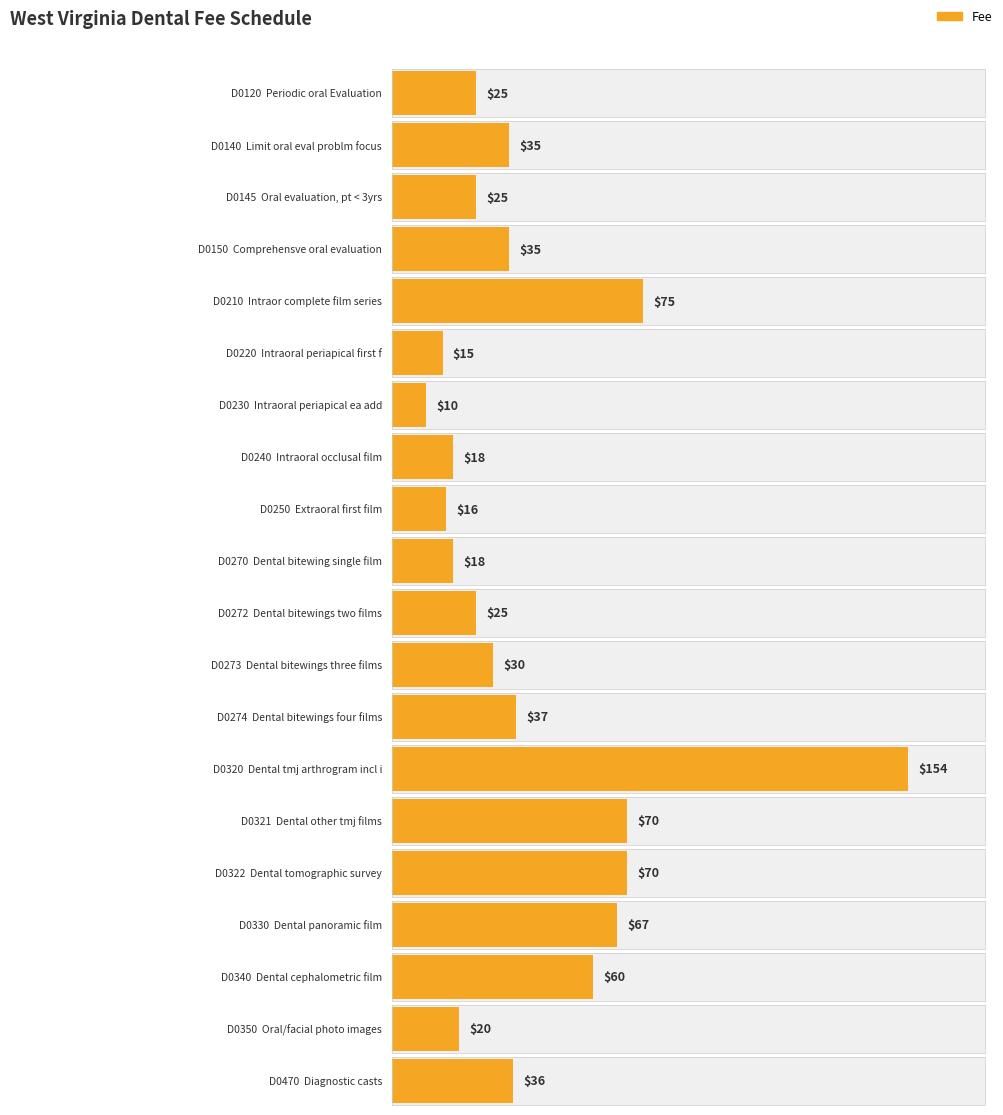

List the labels in order of value, smallest first.

D0230, D0220, D0250, D0240, D0270, D0350, D0120, D0145, D0272, D0273, D0140, D0150, D0470, D0274, D0340, D0330, D0321, D0322, D0210, D0320